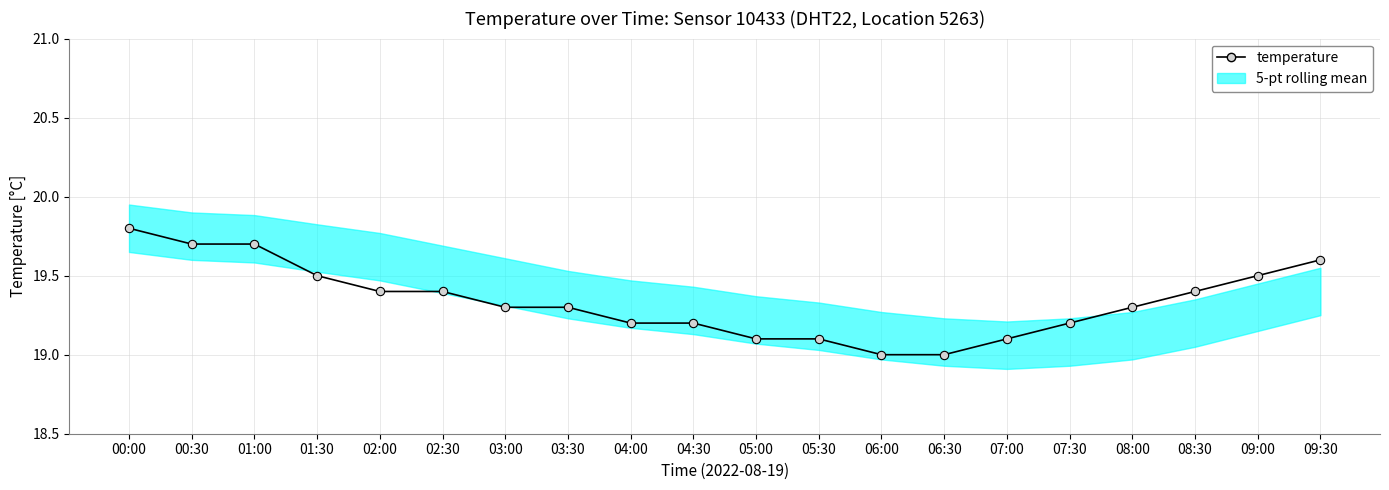

Read the value at 06:00.

19.0